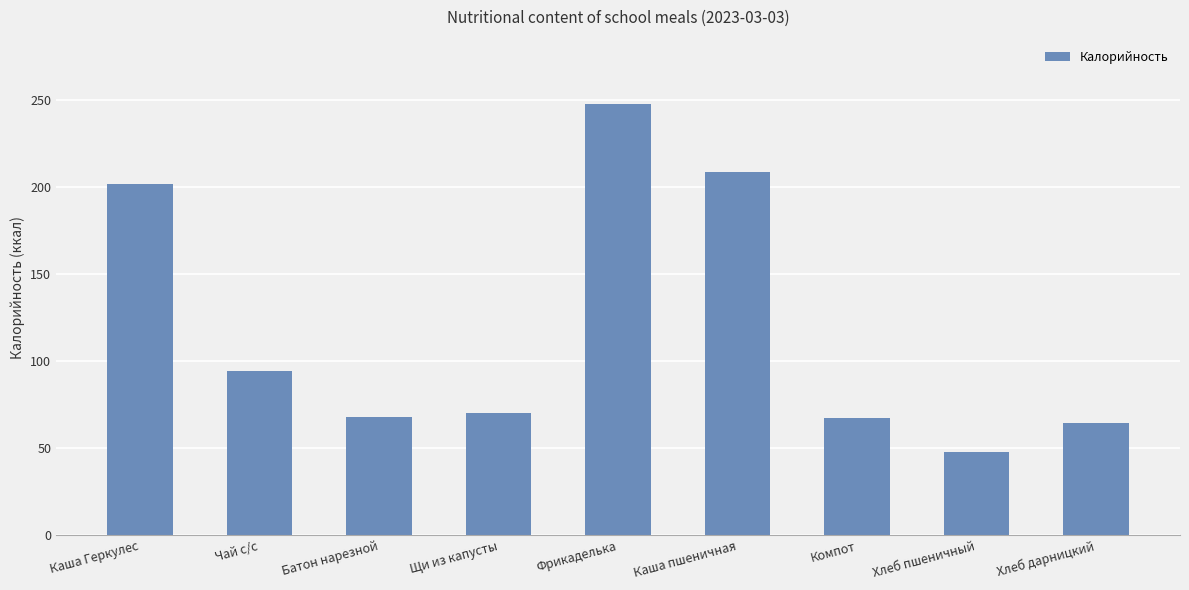

What is the sum of all values?

1067.8